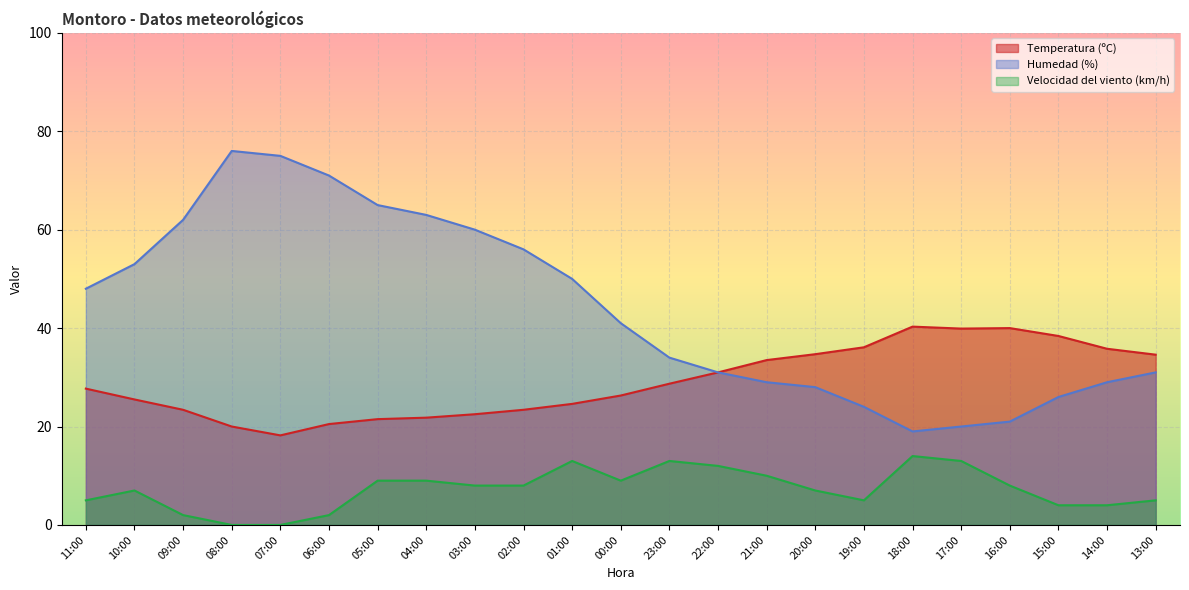

Is the value of Velocidad del viento (km/h) at 21:00 greater than the value of Temperatura (ºC) at 17:00?

No